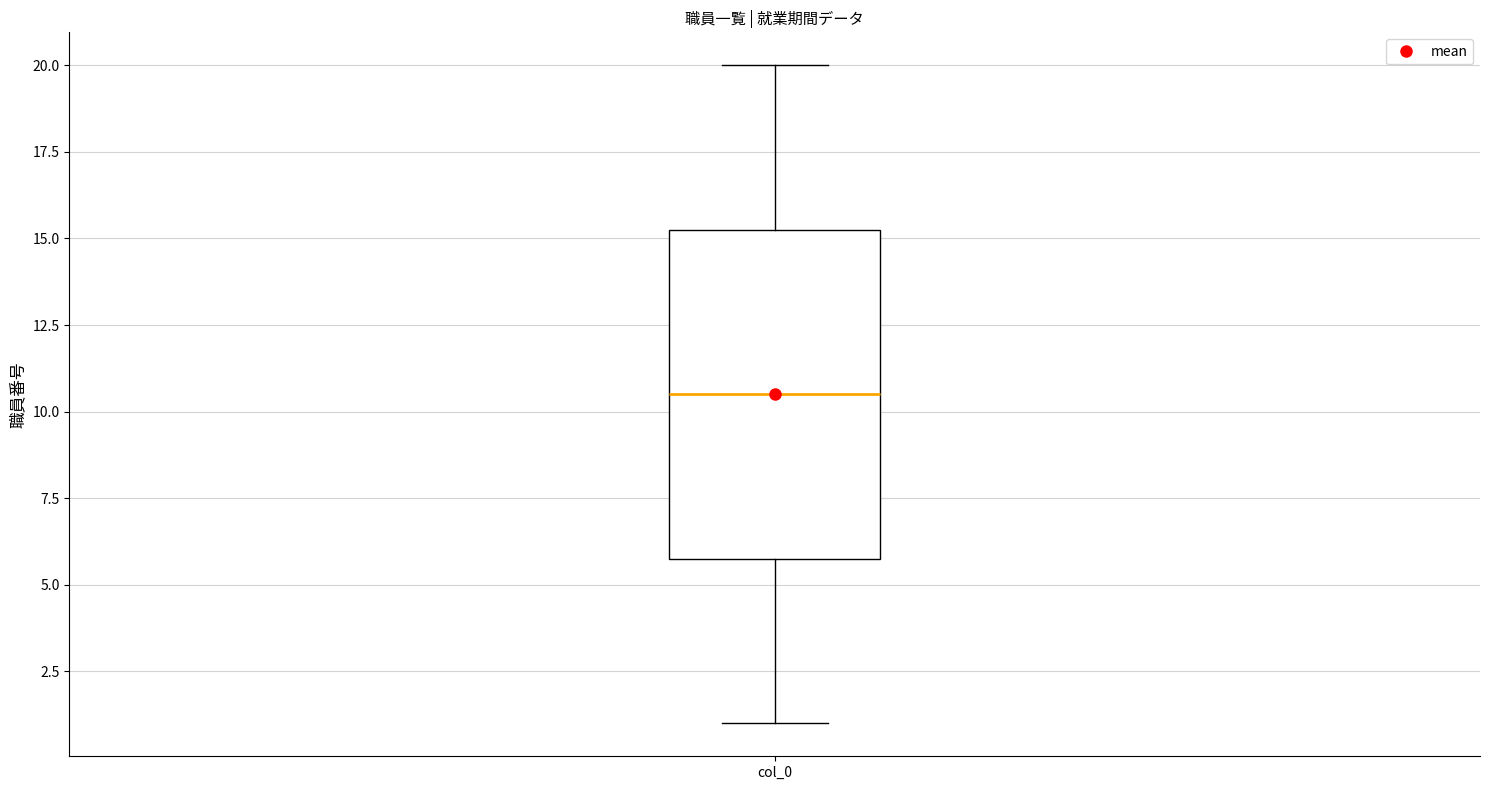

Transcribe this box plot: give where the median line is, the range the box spans, and where the two whiskers end, as read against the y-axis. The values are not printed on the chart, so give them approximately, as read against the axis.

median 10.5, box 6.0 to 15.5, whiskers 1.0 to 20.0